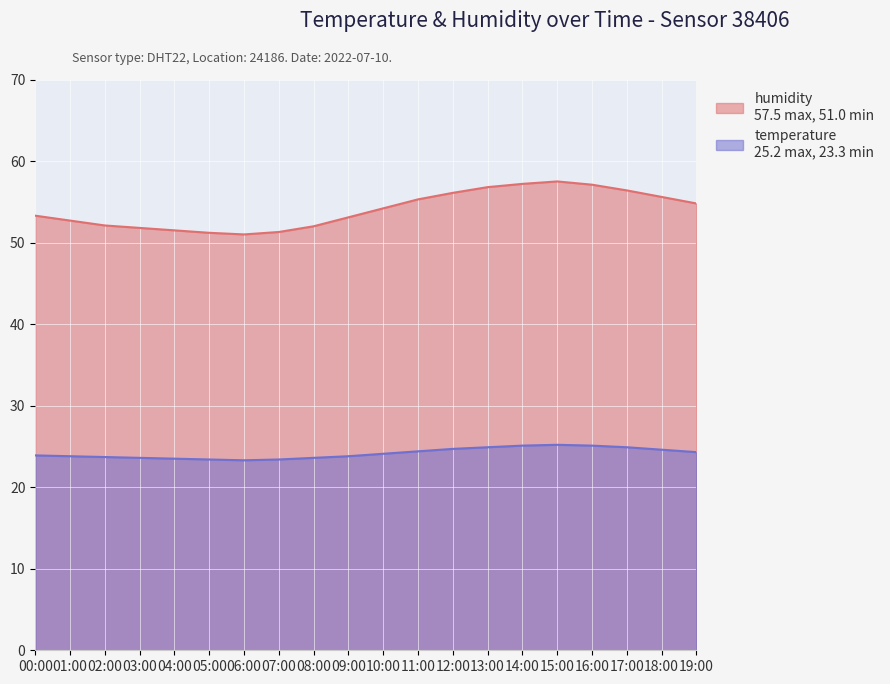

At which category is the sum across all series the highest?

15:00